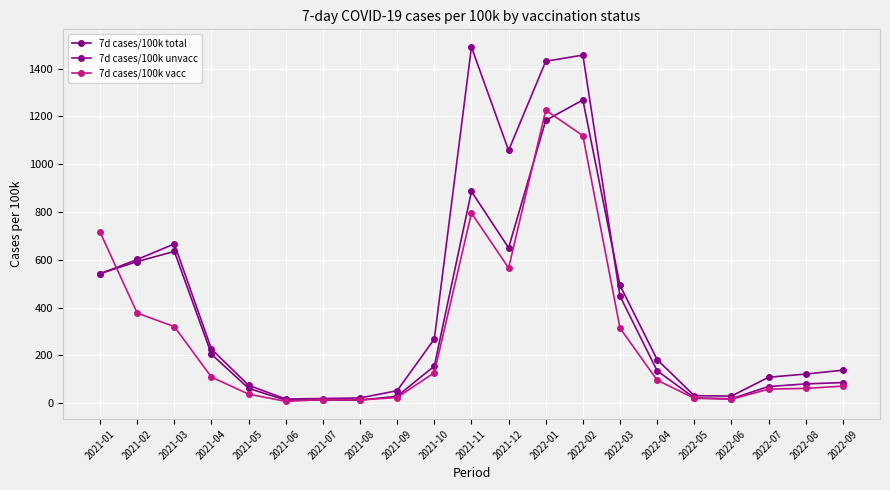

Read the 7d cases/100k vacc value at 2022-09.

70.8